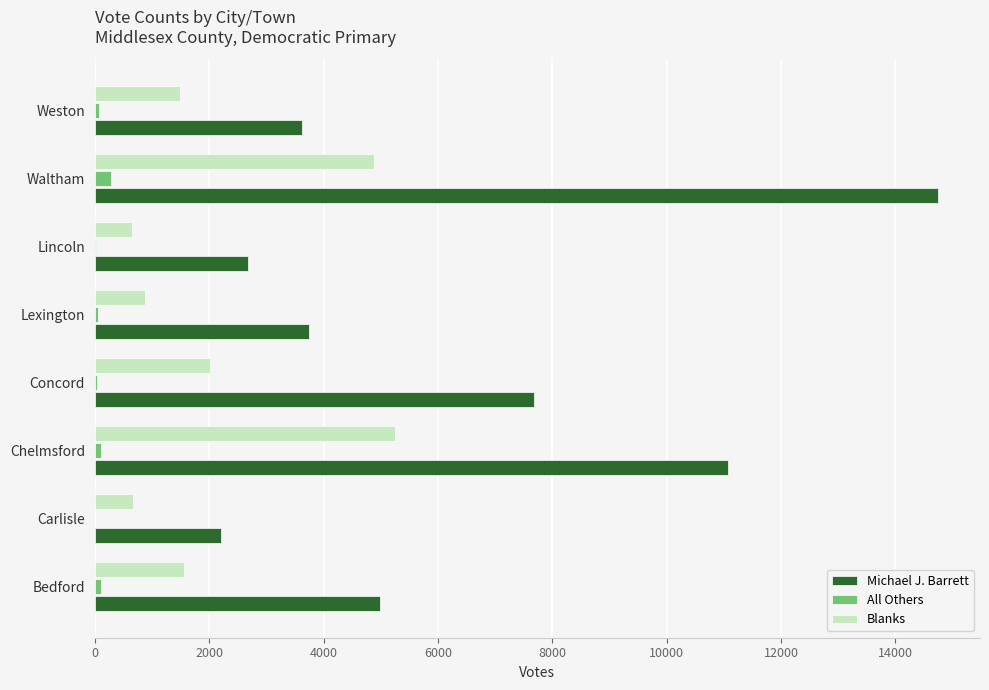

True or false: Blanks has a value of 2377 at Chelmsford.

False